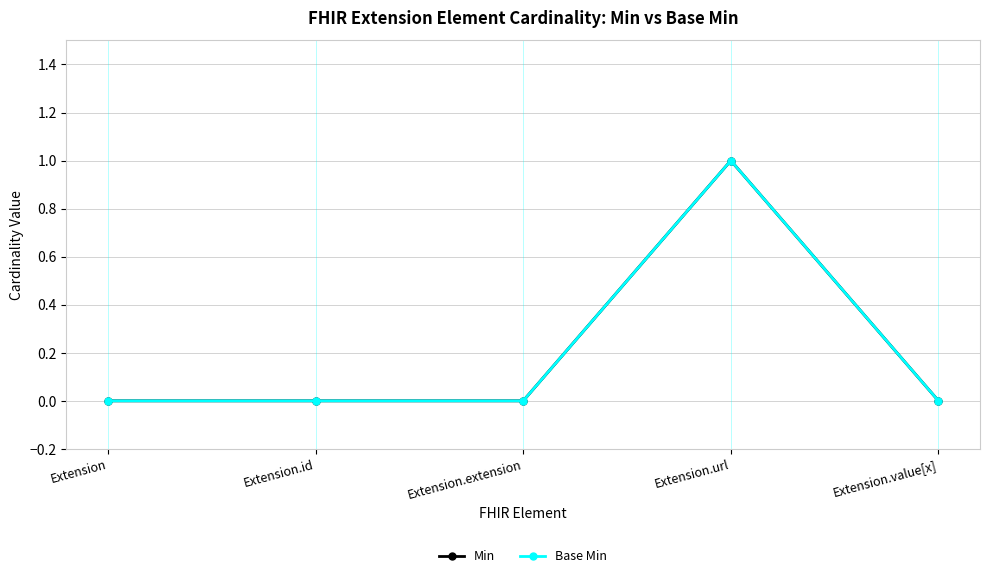

What is the label of the 5th point from the left?

Extension.value[x]